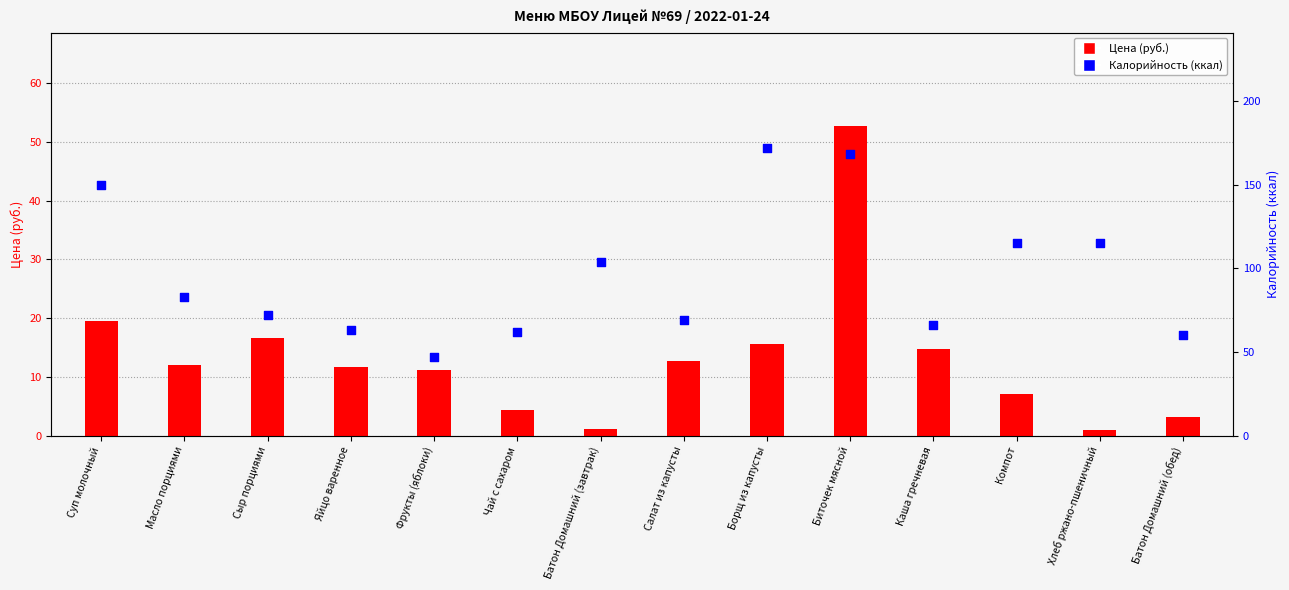

Which series has the largest Y range (max minus min)?

Калорийность